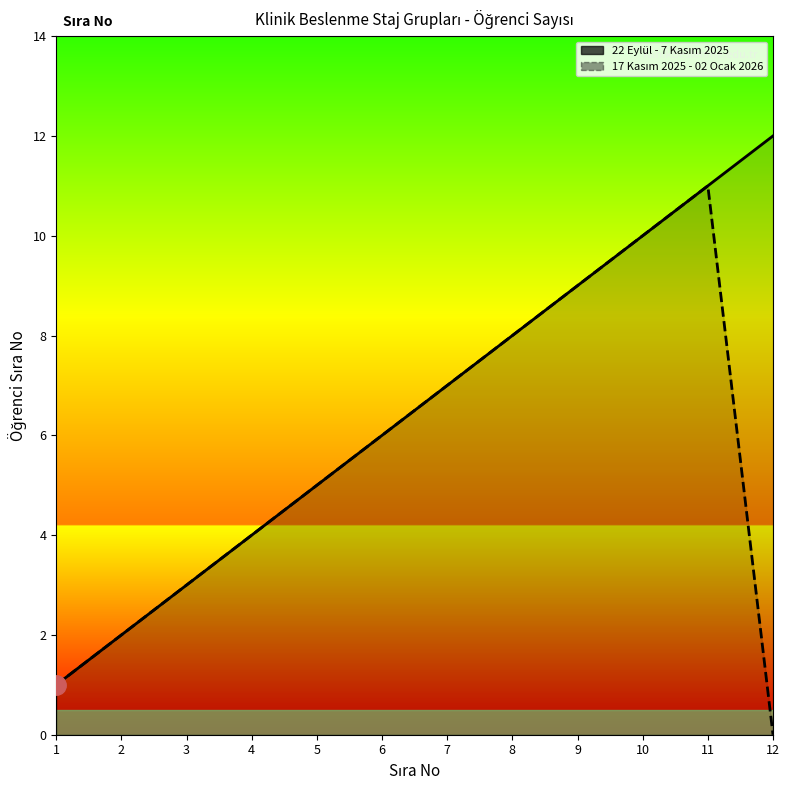

True or false: 22 Eylül - 7 Kasım 2025 and 17 Kasım 2025 - 02 Ocak 2026 intersect in this chart.

False